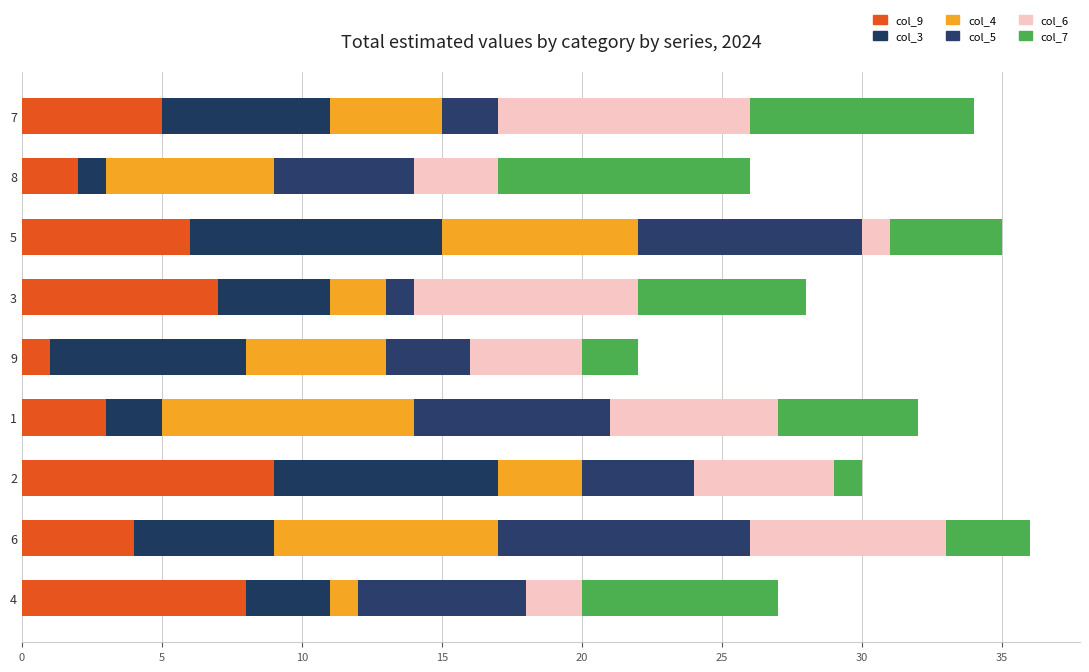

How many values in the col_9 series are below 5?

4